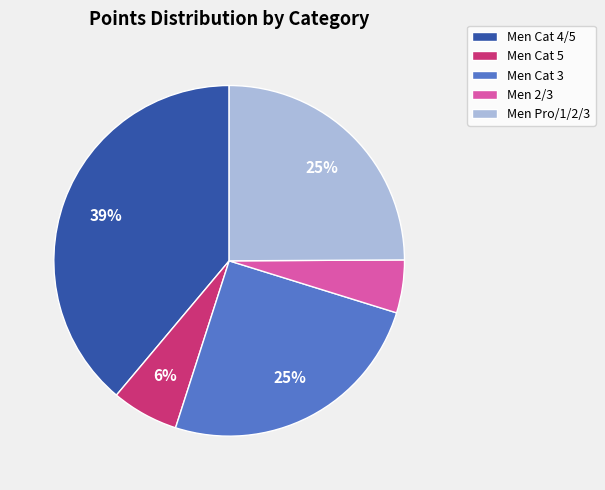

The Men 2/3 slice represents 5% of the pie. True or false?

True